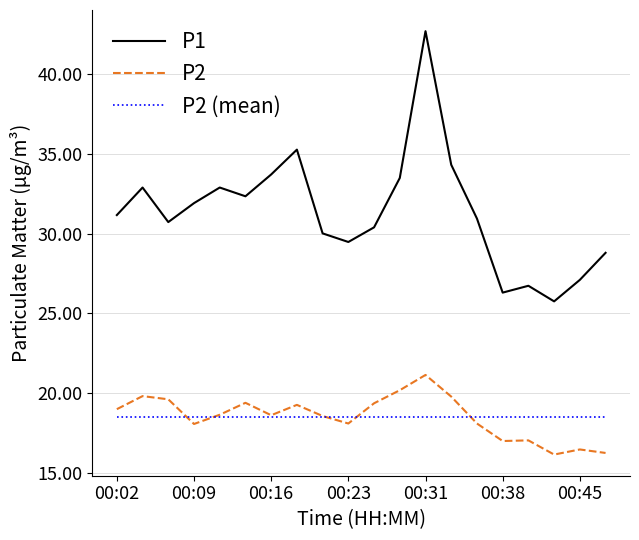

How many lines are shown in the chart?

3